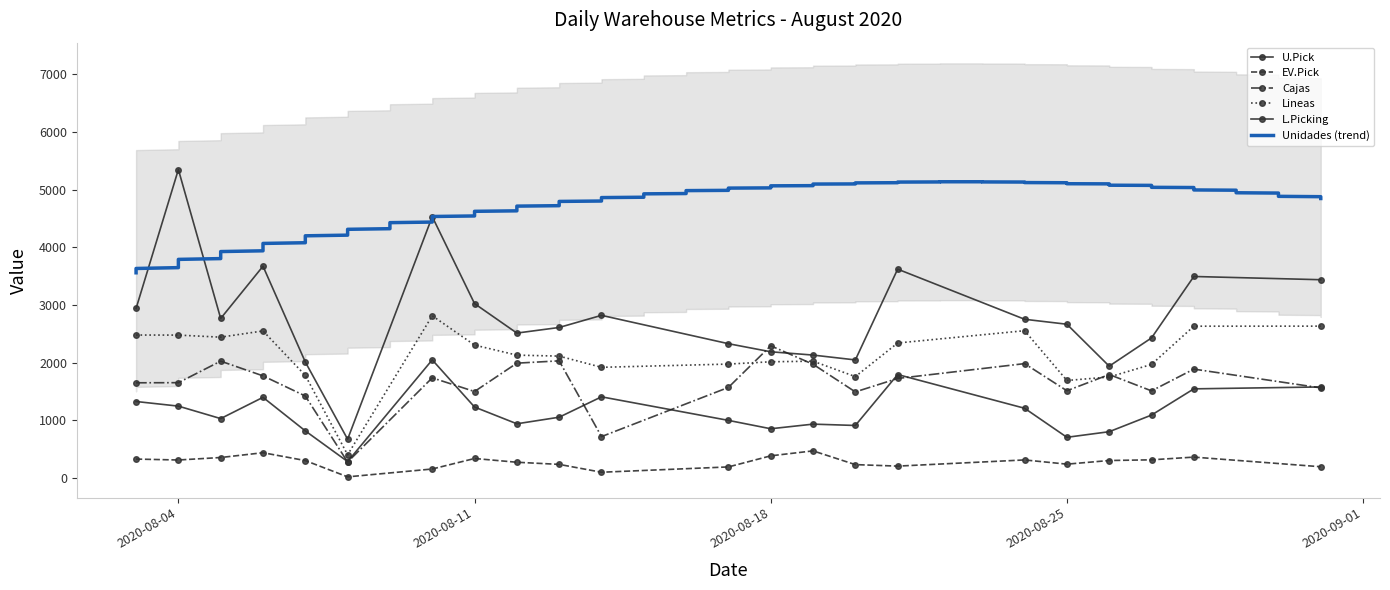

Between 2020-08-27 and 2020-08-28, which series saw the biggest shift?

U.Pick